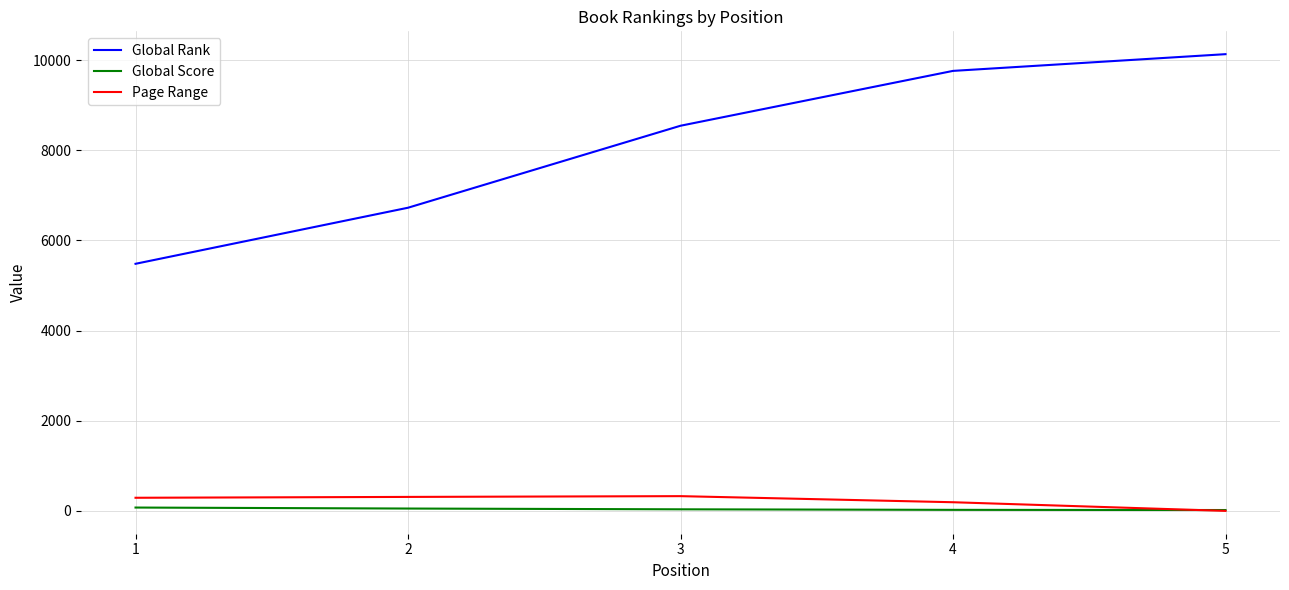

What is the maximum value shown in the chart?

10133